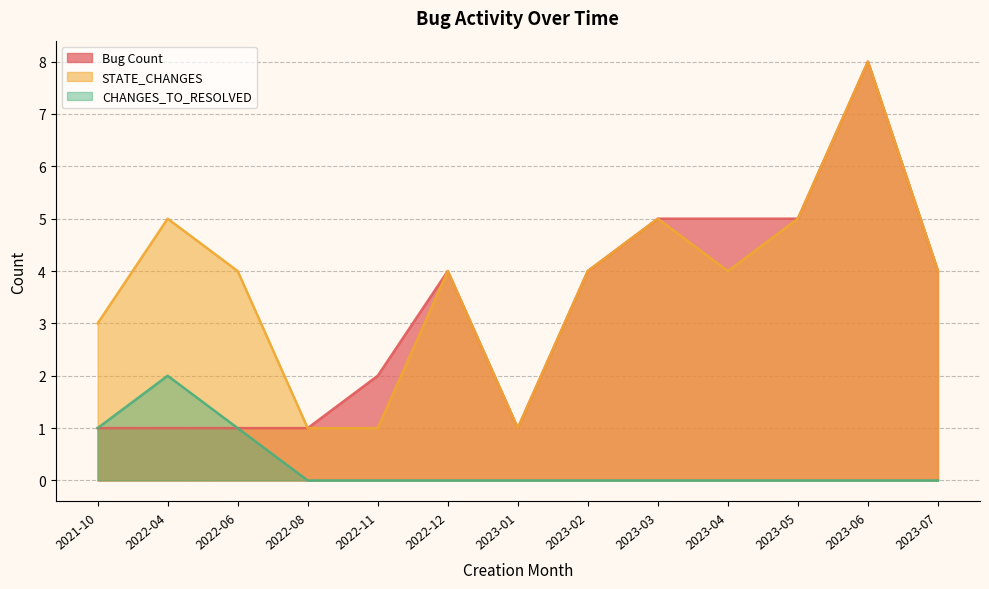

True or false: CHANGES_TO_RESOLVED and Bug Count cross at least once.

False